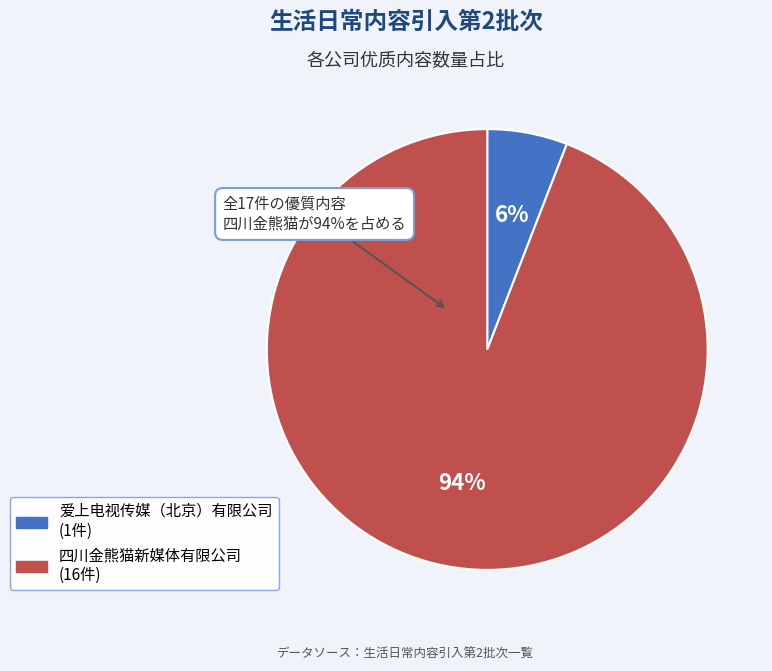

What is the change in value from 爱上电视传媒（北京）有限公司 to 四川金熊猫新媒体有限公司?

+15